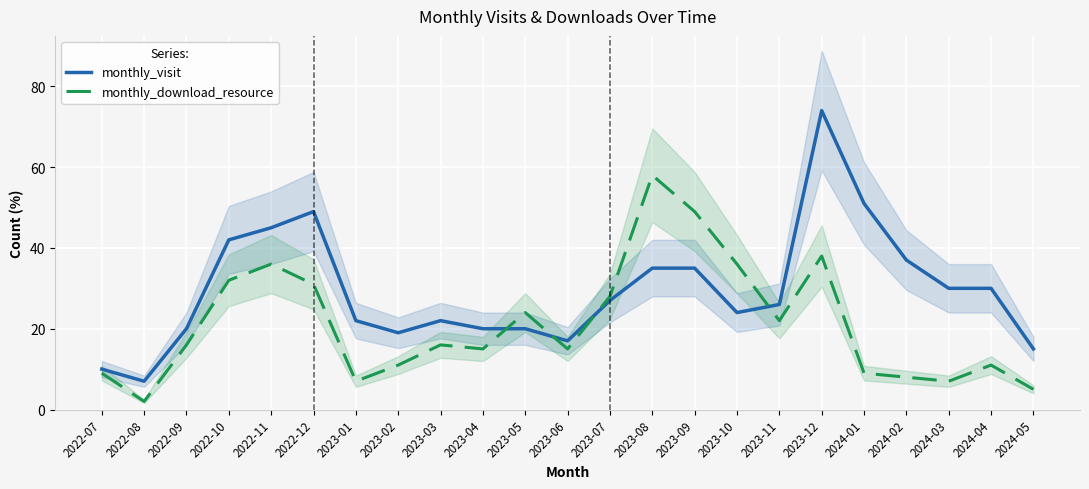

Is it true that monthly_download_resource equals 4 at 2022-07?

False